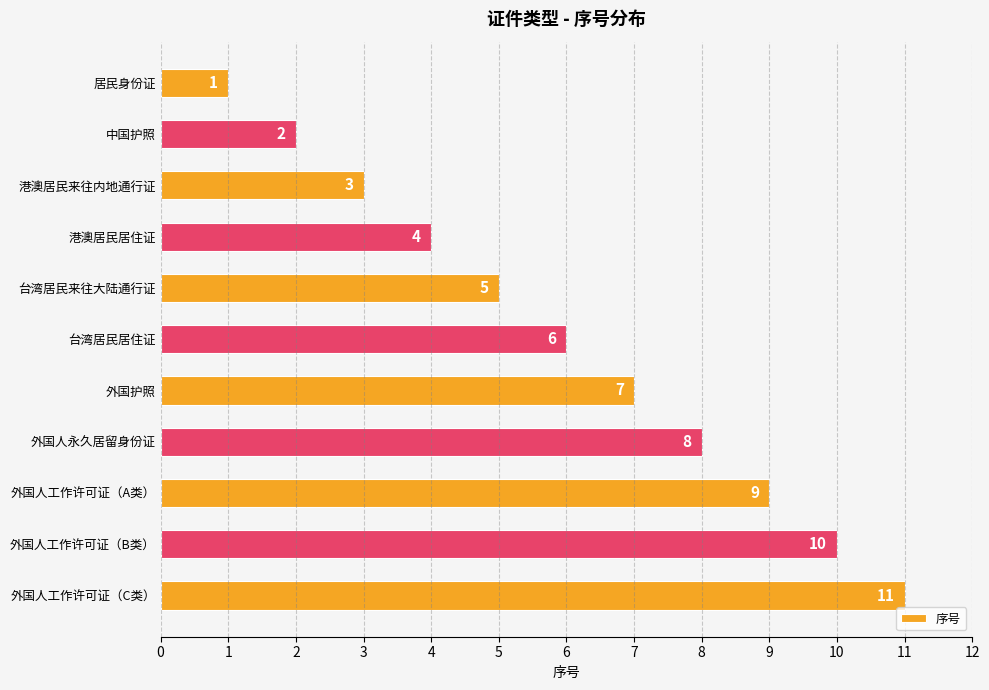

Which has a higher value, 居民身份证 or 外国人工作许可证（A类）?

外国人工作许可证（A类）